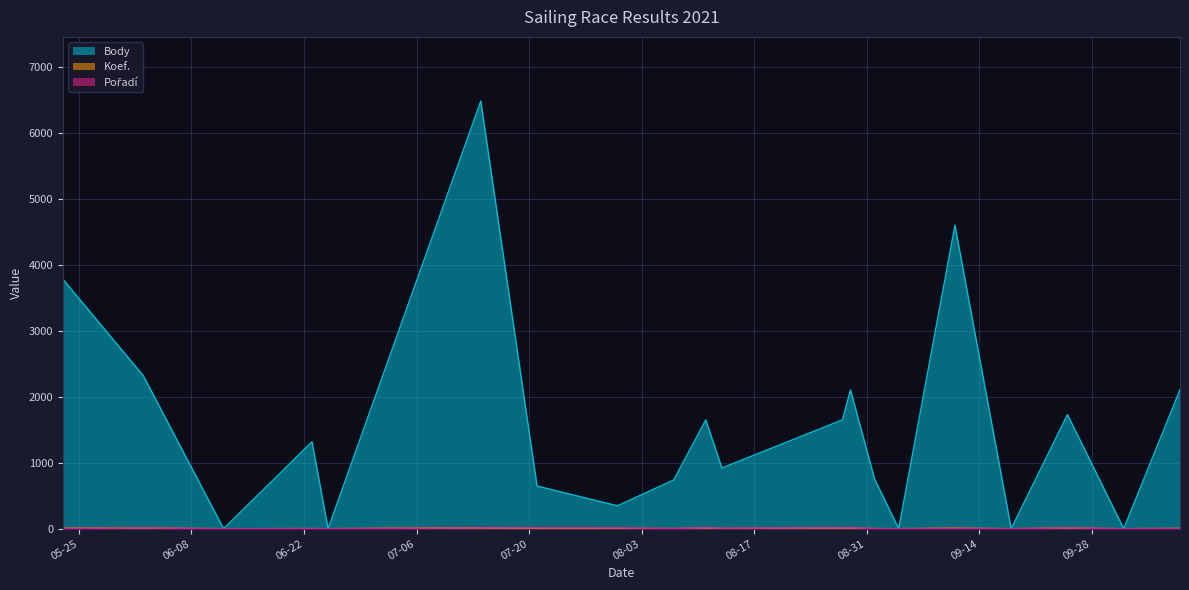

Where does the Pořadí series first go above 5?

2021-06-02